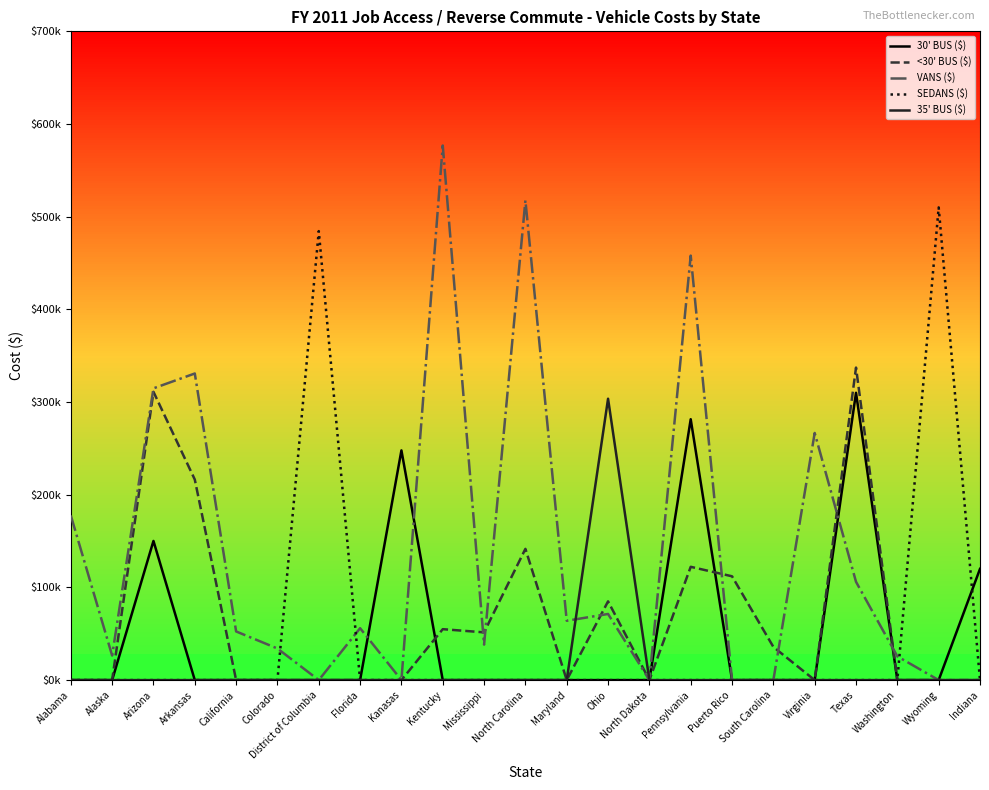

Which series has the largest total across all categories?

VANS ($)